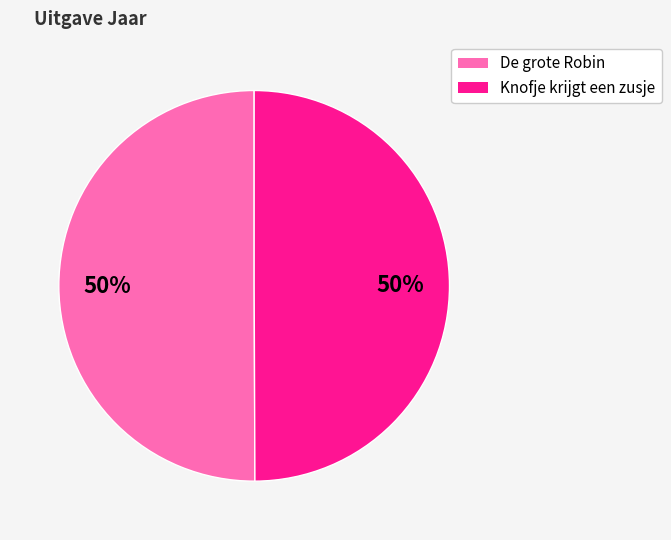

What percentage is the De grote Robin slice, to the nearest percent?

50%